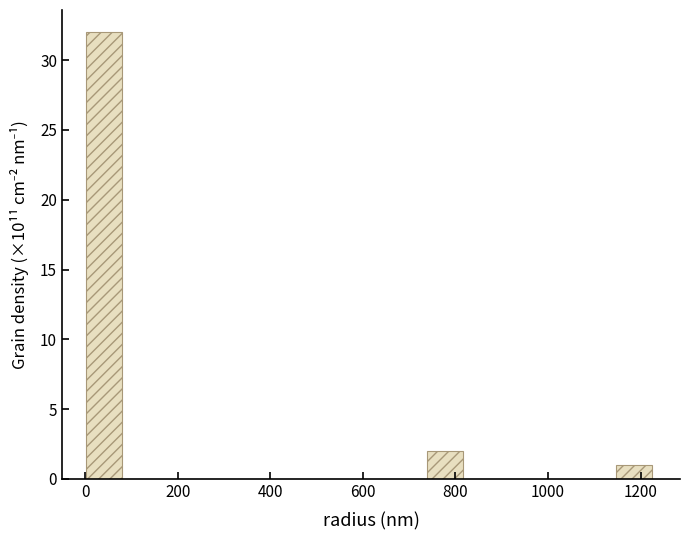

Reading left to right, list every bar in this chart as the range it spans on the x-axis followed by its height. Neither the bar edges nor the heights are printed on the chart, so give them approximately, as read against the axes.

0 to 80: 32
80 to 160: 0
160 to 240: 0
240 to 320: 0
320 to 400: 0
400 to 500: 0
500 to 580: 0
580 to 660: 0
660 to 740: 0
740 to 820: 2
820 to 900: 0
900 to 980: 0
980 to 1060: 0
1060 to 1140: 0
1140 to 1220: 1